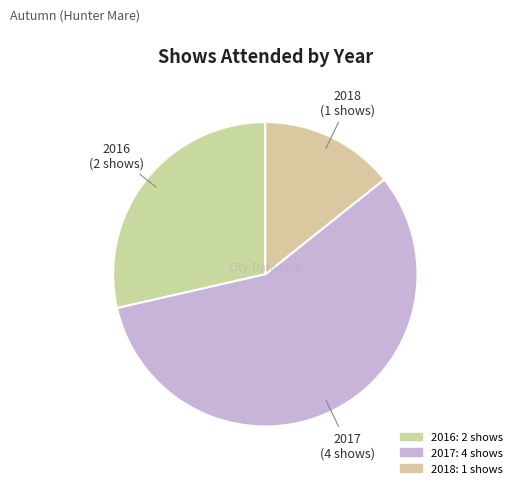

Is it true that 2018 is 14% of the pie?

True